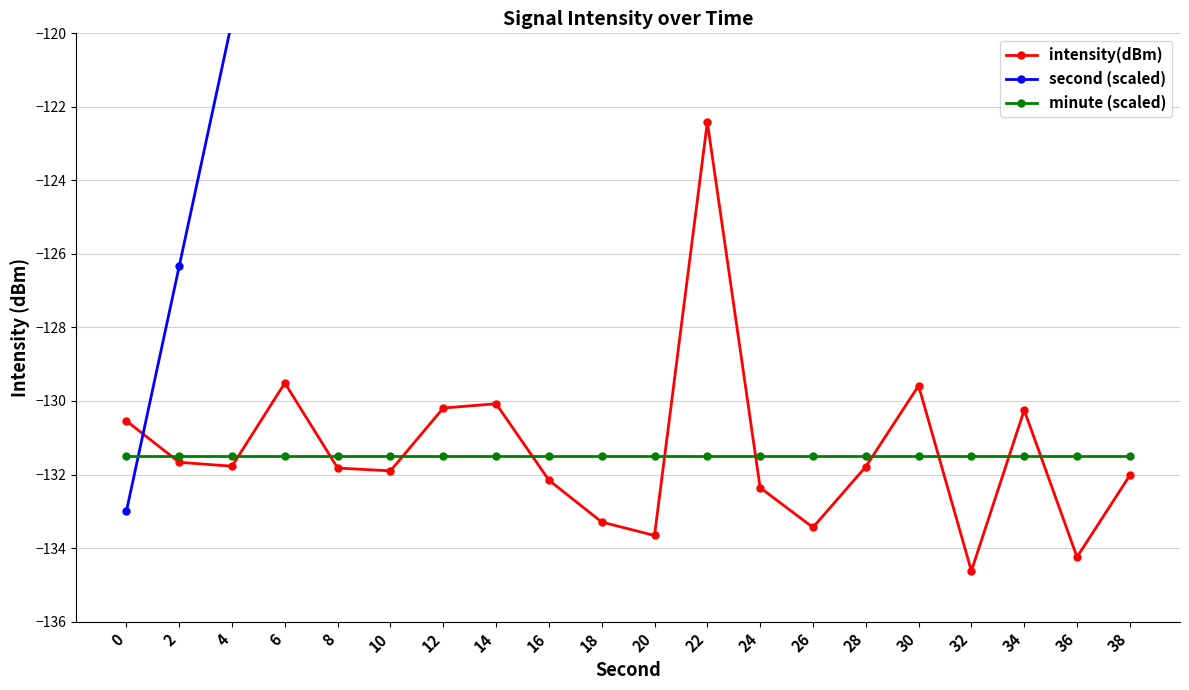

True or false: minute (scaled) has a value of -131.5 at 22.

True